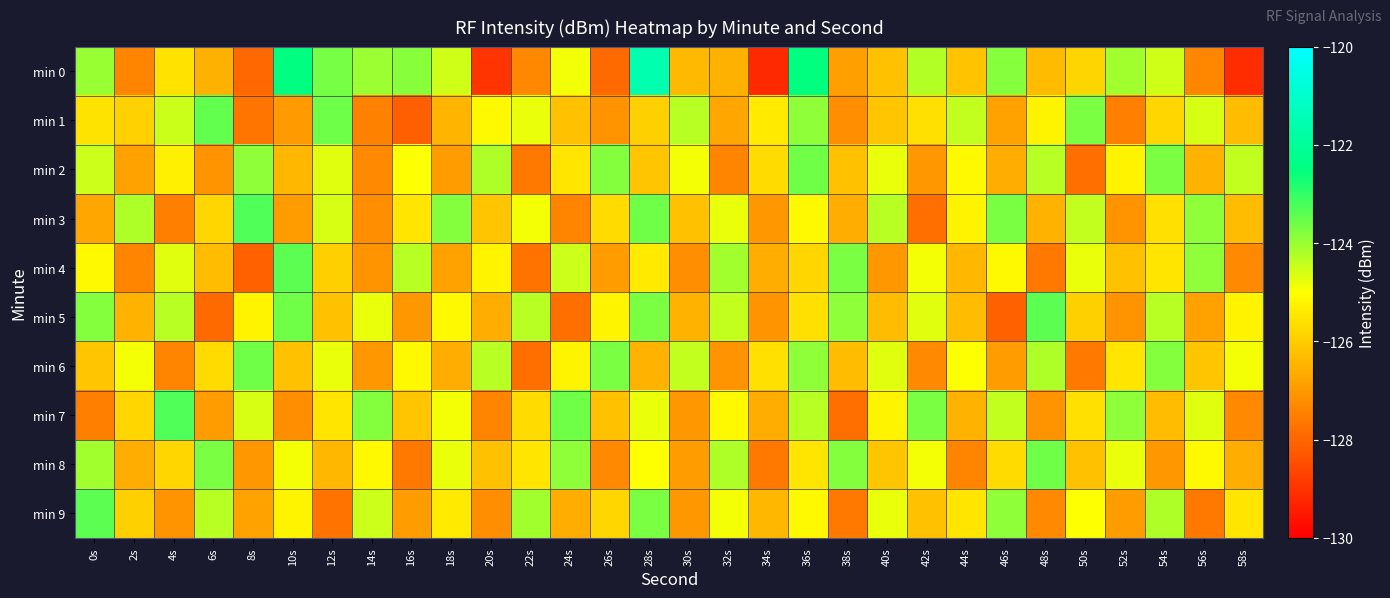

At which category is the sum across all series the highest?

36s